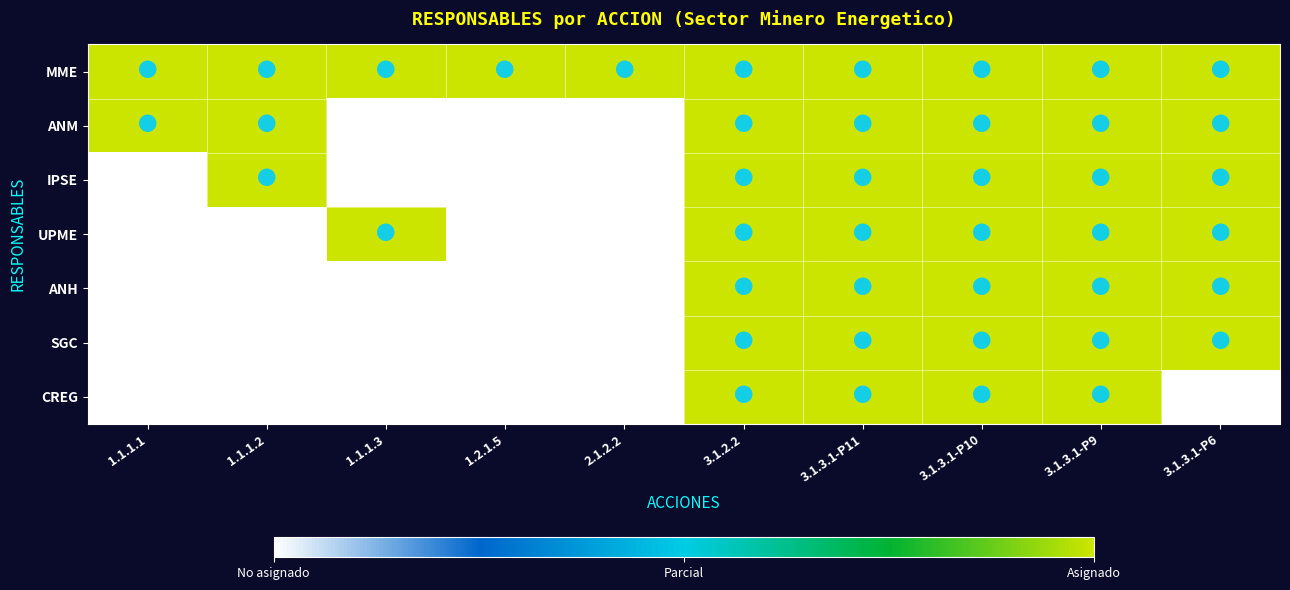

Which label corresponds to the smallest value in the chart?

1.1.1.3